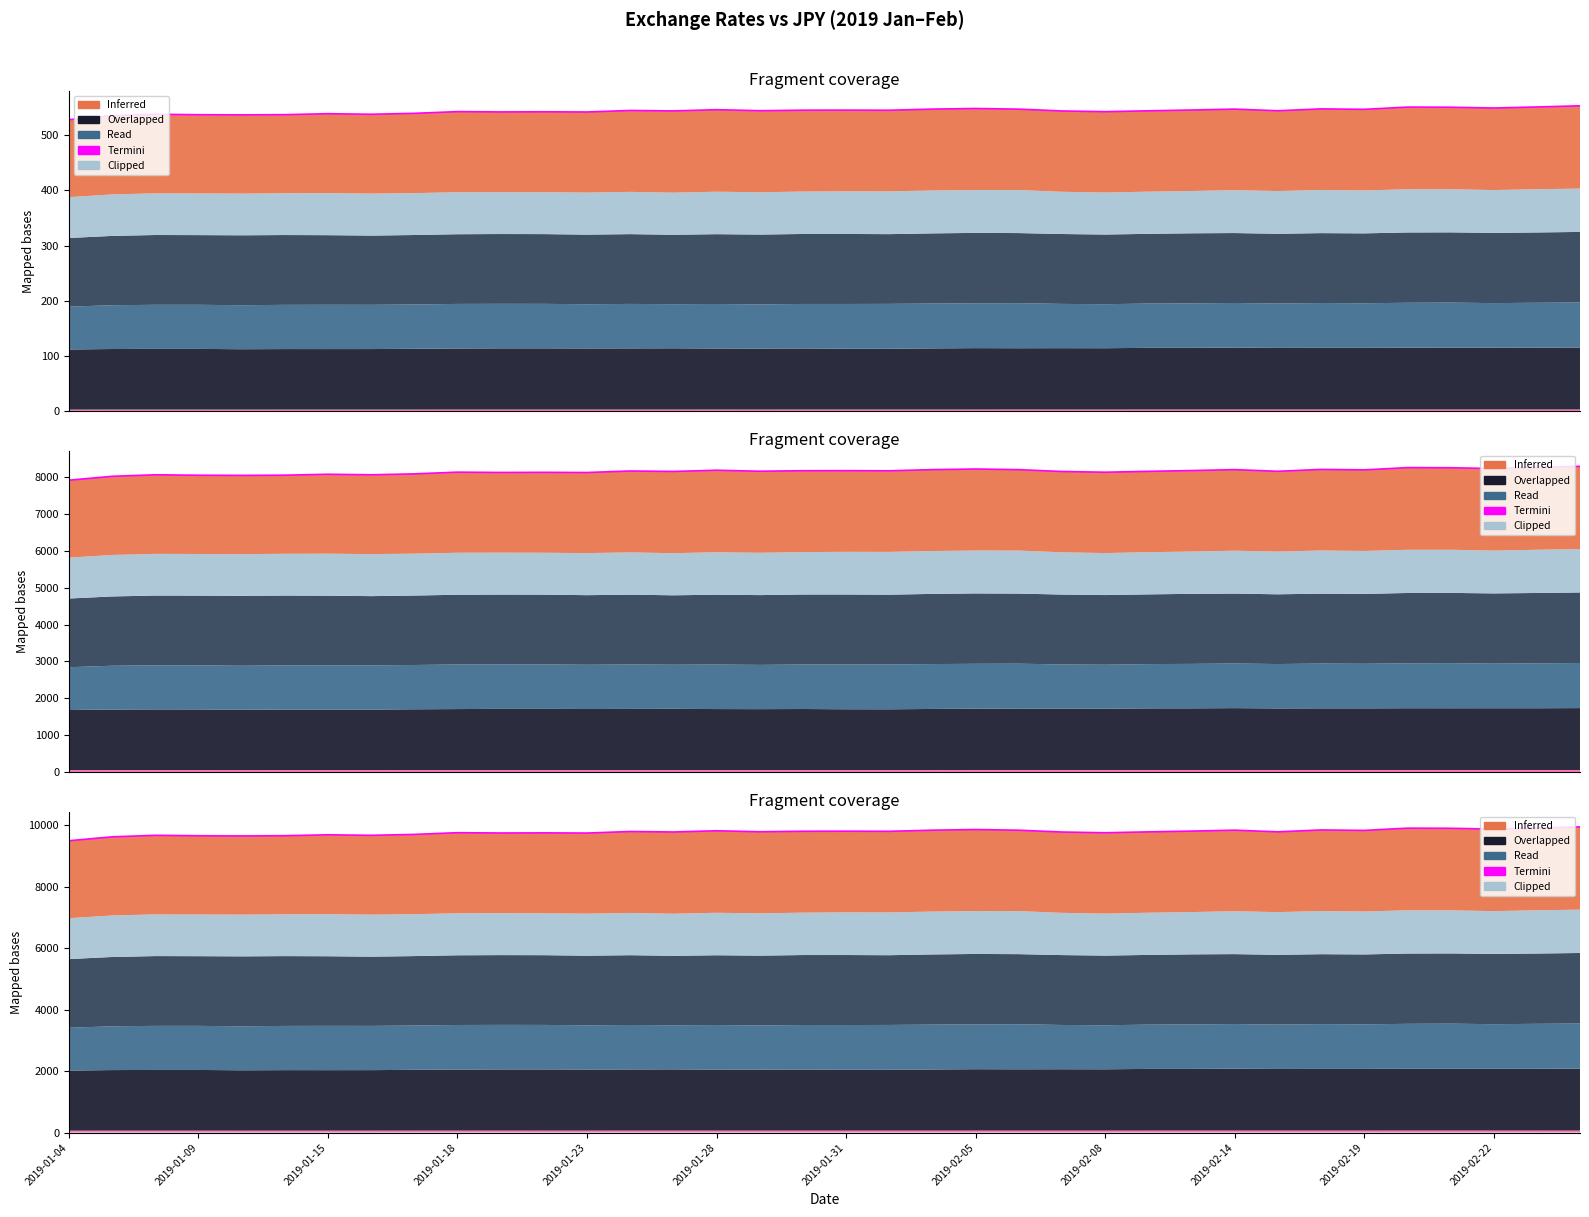

At which label does the data first exceed 9793?

13